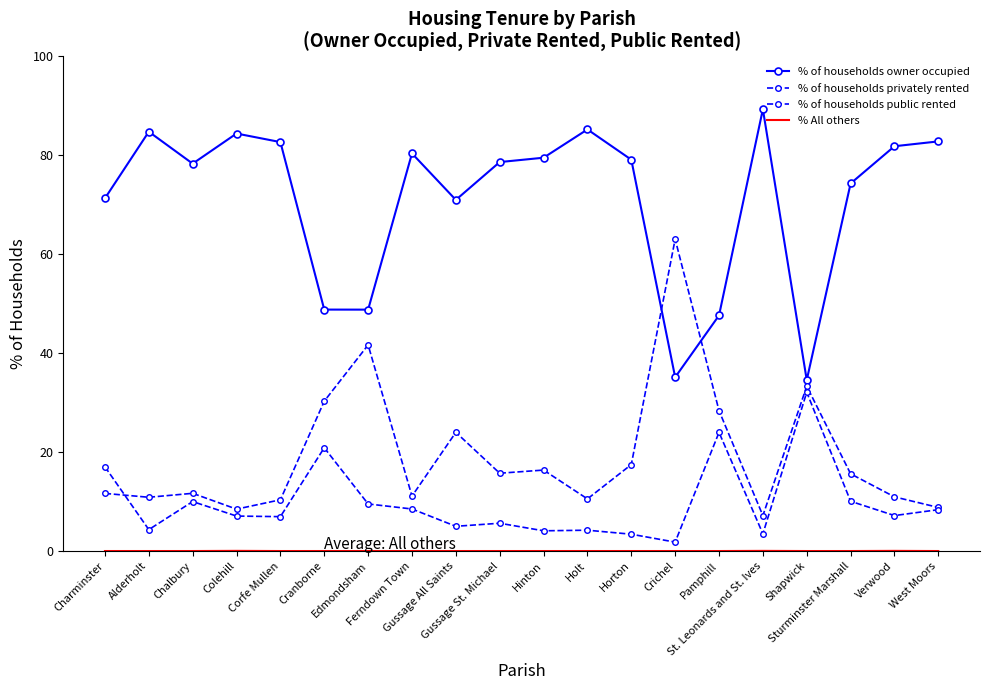

What is the sum of the % of households privately rented values at Charminster and Corfe Mullen?

22.0